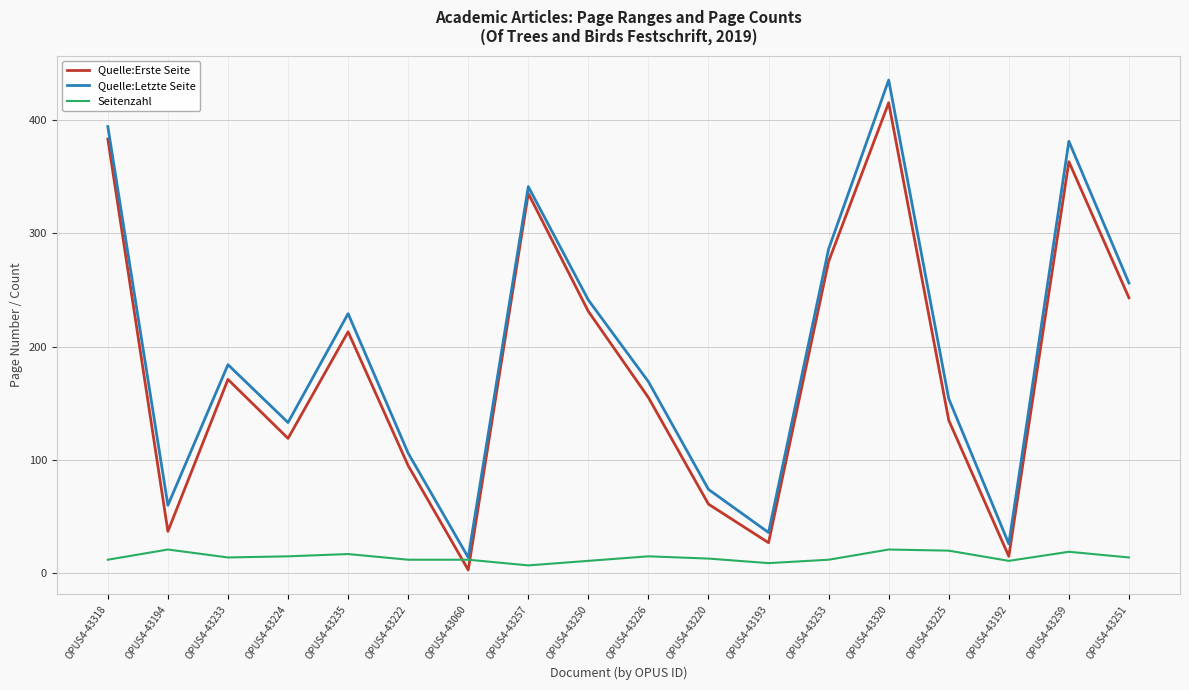

List the series in order of their peak value, lowest first.

Seitenzahl, Quelle:Erste Seite, Quelle:Letzte Seite